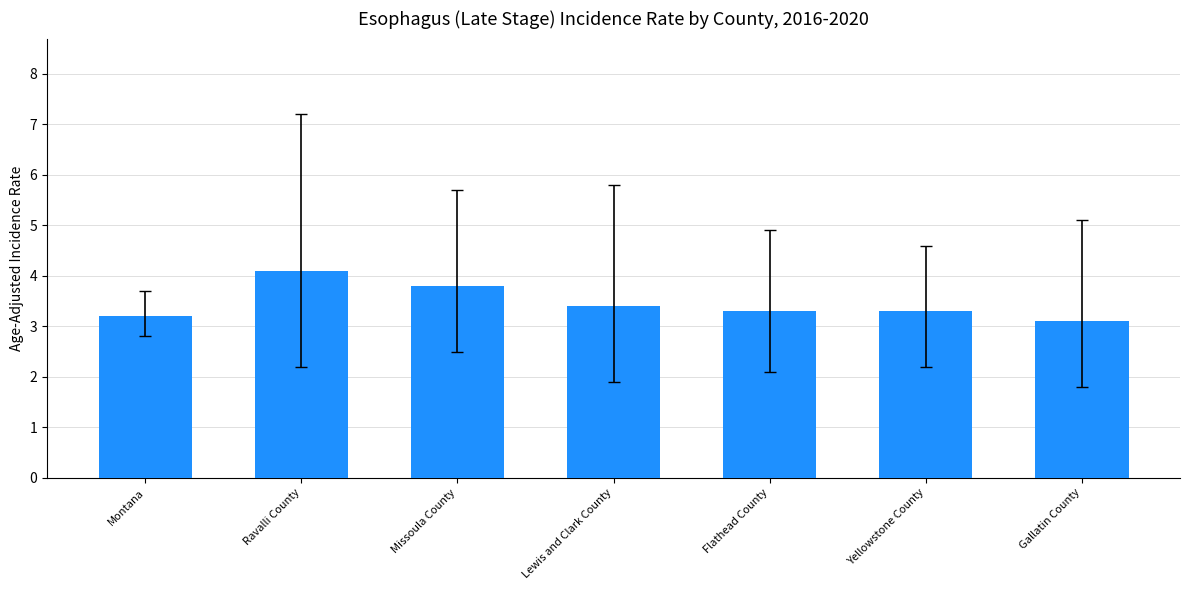

The chart shows a value of 4.1 at Ravalli County. True or false?

True